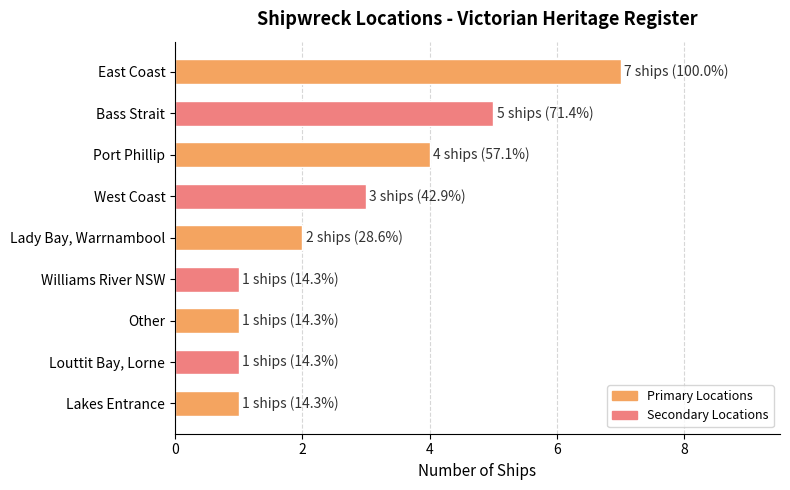

Is it true that the value at East Coast is 3?

False